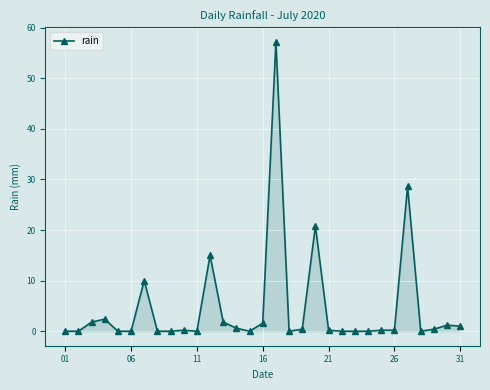

True or false: there are more than 0 points higher than both neighbors.

True